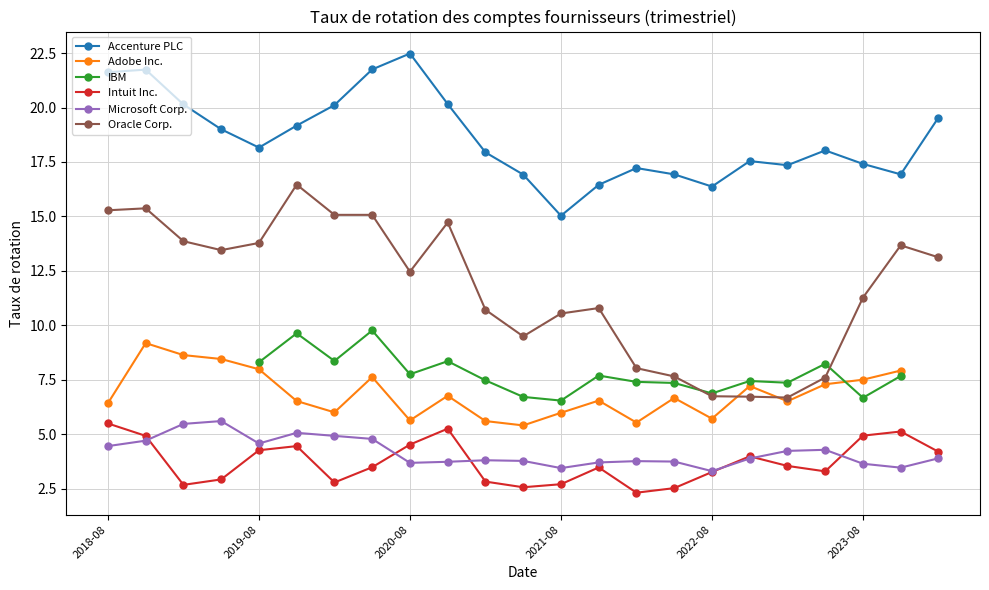

What is the highest value of the Intuit Inc. series?

5.5